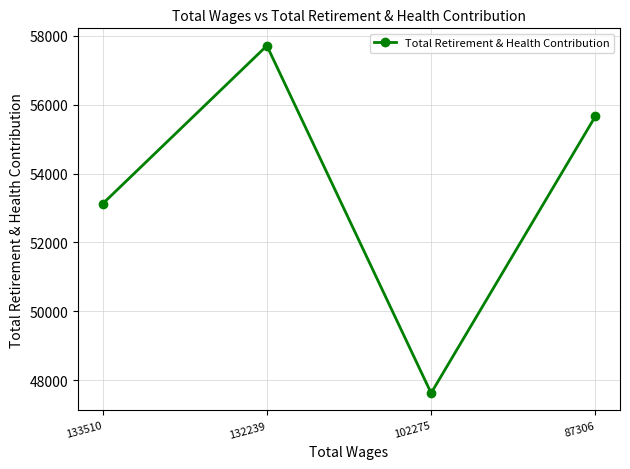

How many data points does each series have?

4